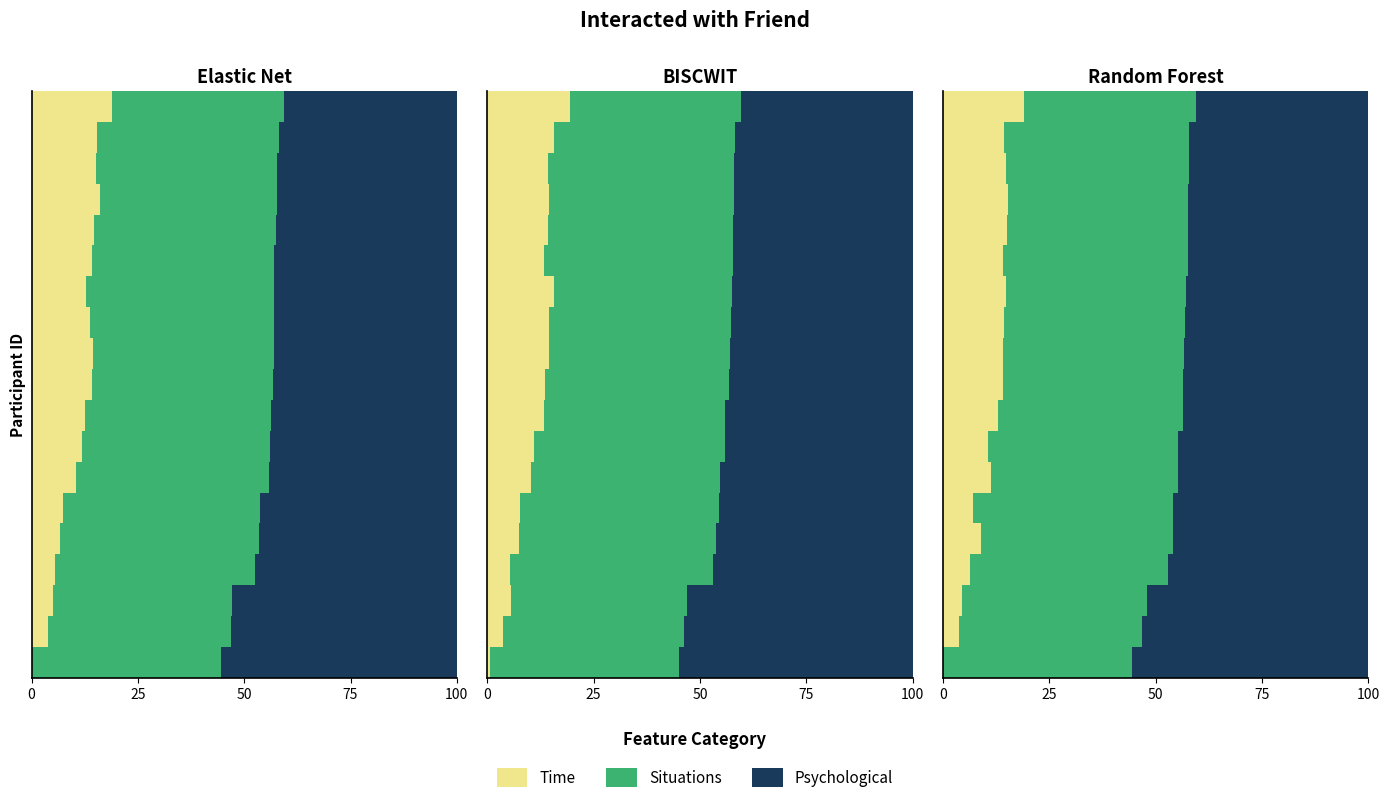

What is the label of the 13th bar from the left?

12